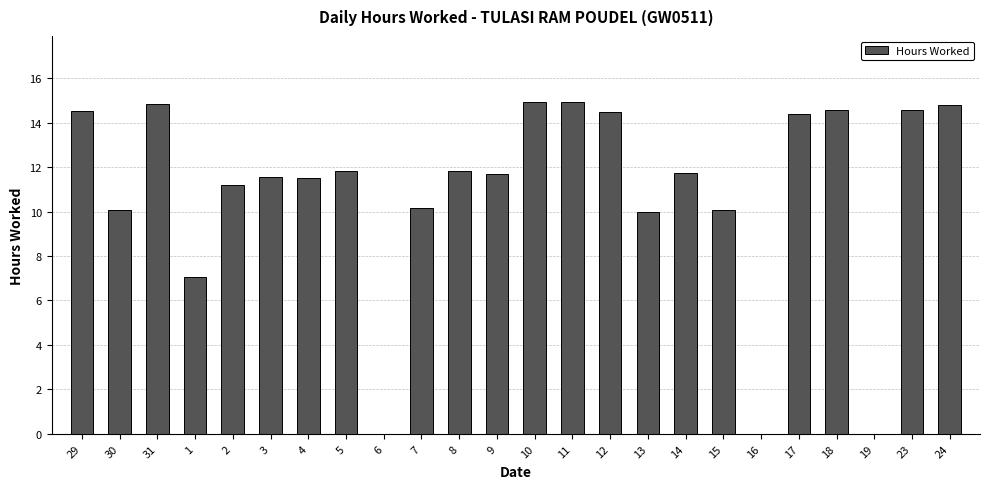

What is the sum of all values?

260.7